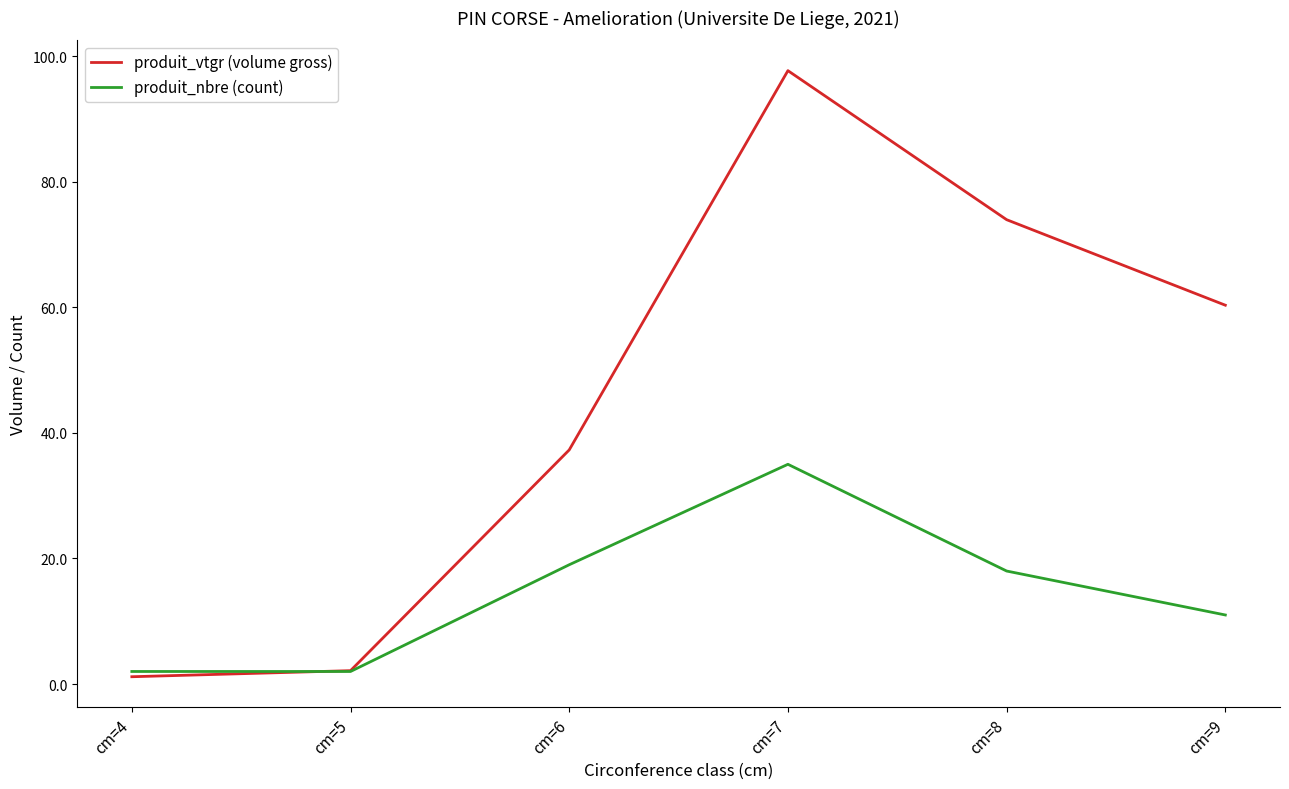

At which label does produit_vtgr (volume gross) reach its peak?

cm=7